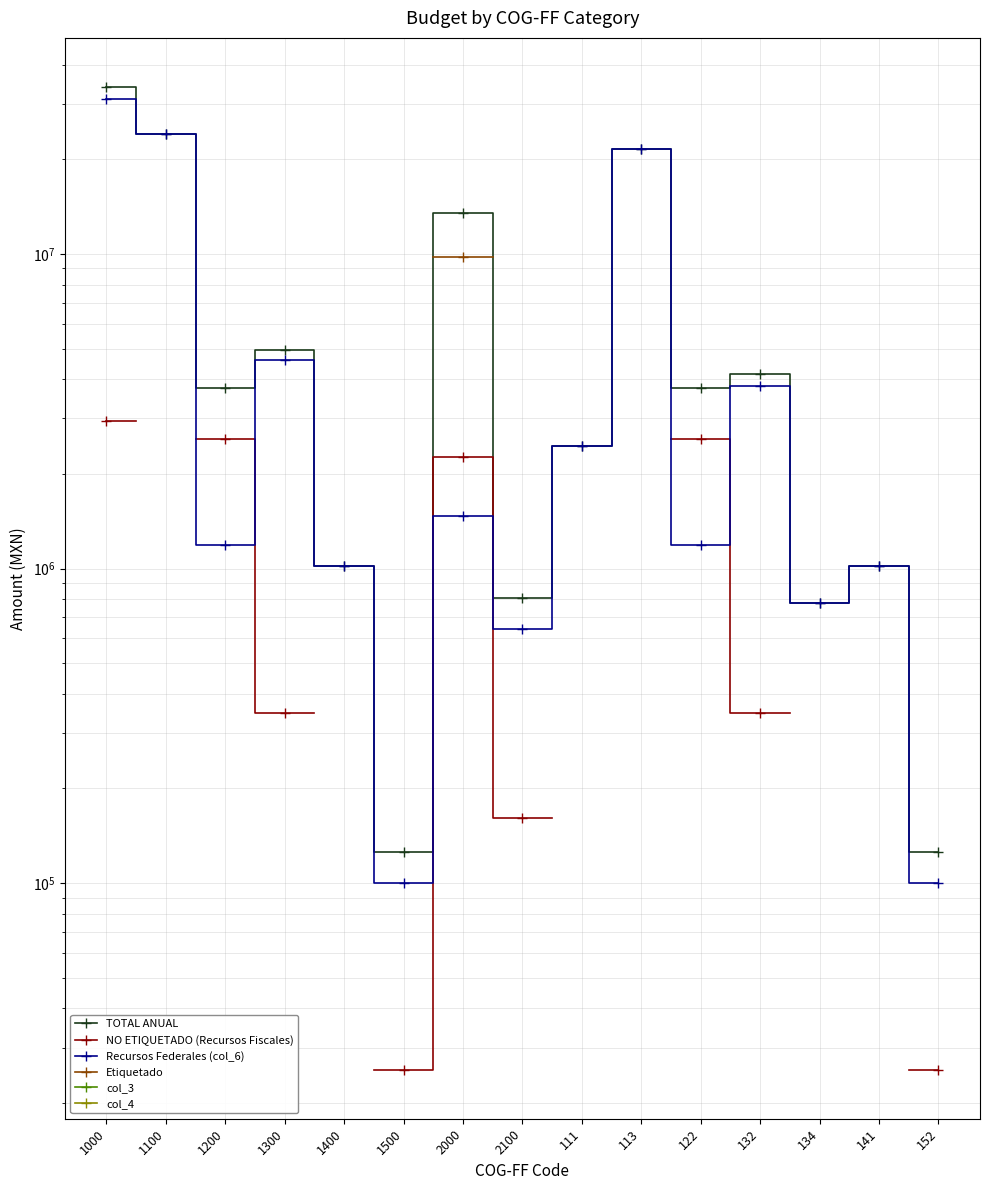

Which has a higher value, 1500 or 152?

1500